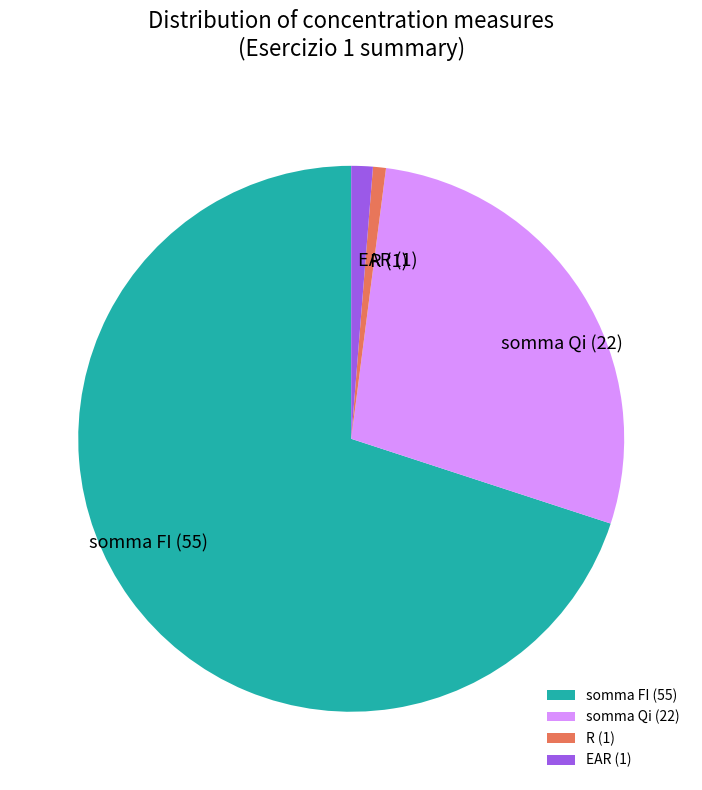

Count the number of slices in the pie.

4